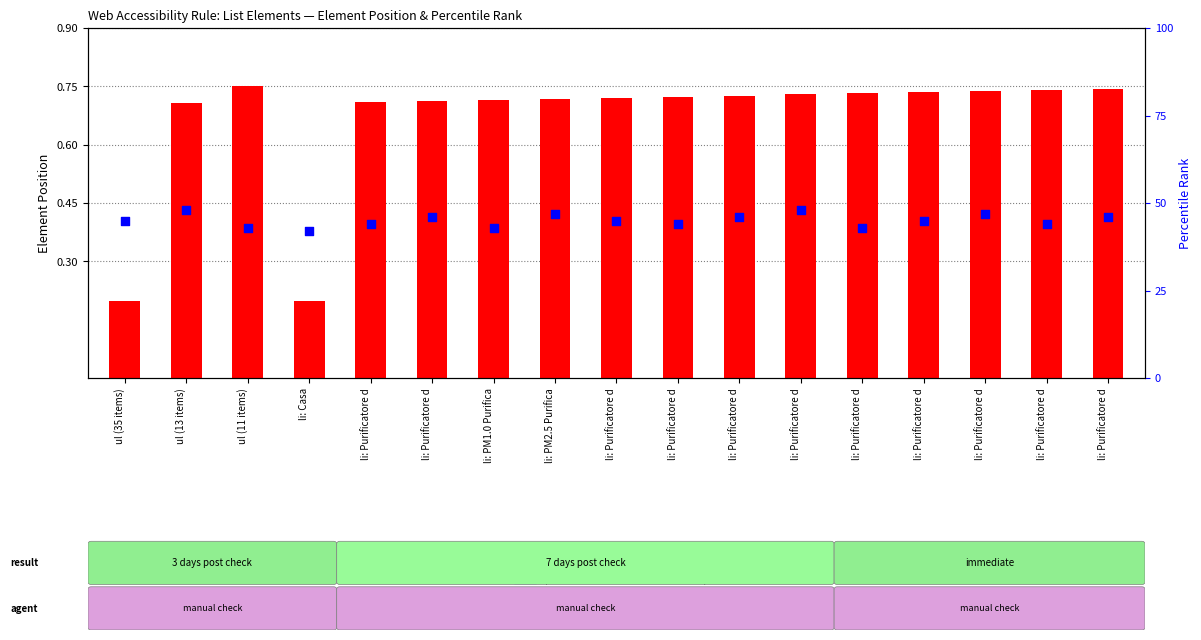

Which series contains the lowest Y value?

element position (normalized)